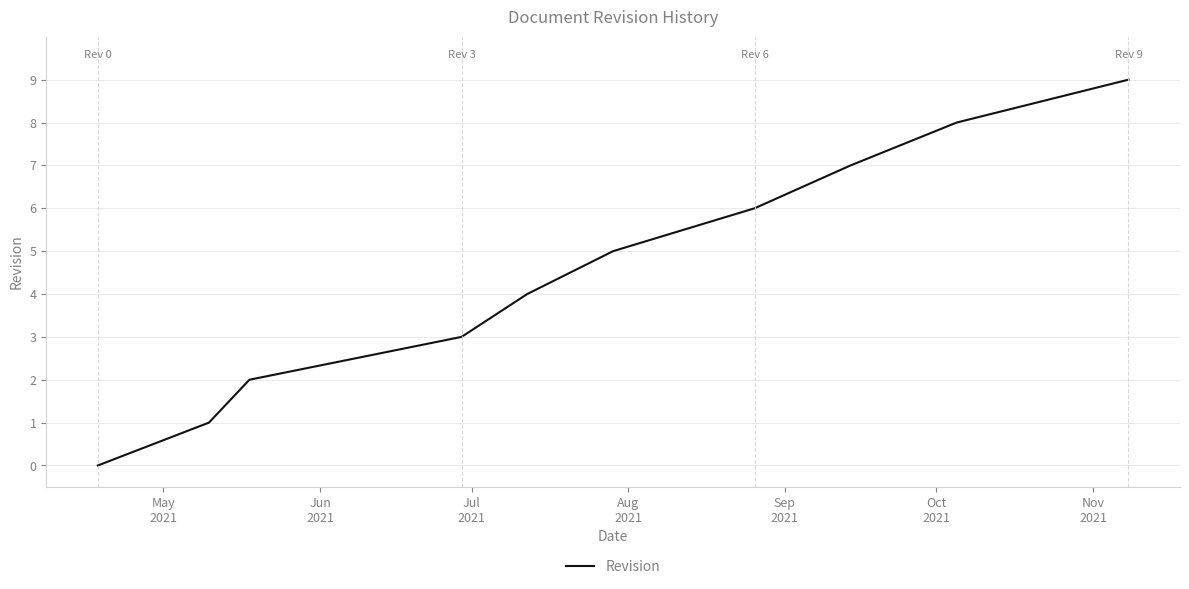

Count the values in the range 2 to 7.

6